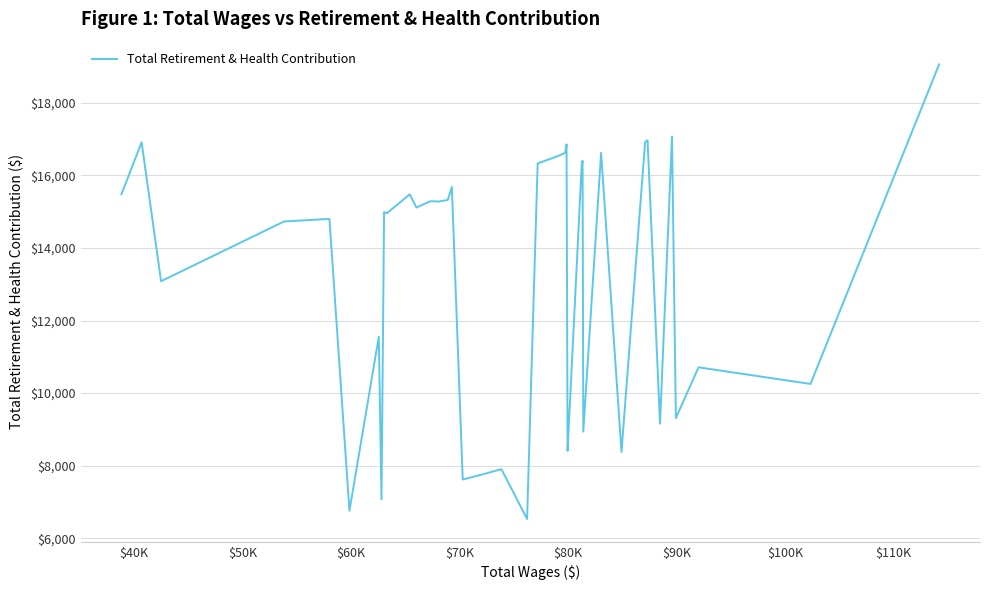

Reading left to right, transcribe all the data shown in this chart.

15484	16915	13084	14731	14802	6756	11552	7074	14990	14960	15478	15115	15289	15281	15325	15683	7617	7765	7861	7903	6529	16331	16533	16623	16856	8414	8406	16281	16404	8938	16623	8379	16922	16971	9157	17072	9310	10711	10252	19061